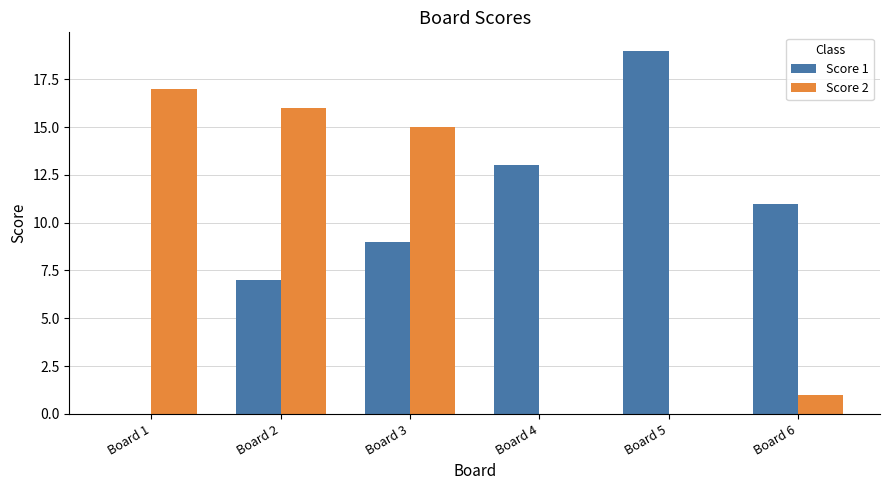

The value of Score 1 at Board 5 is 19. True or false?

True